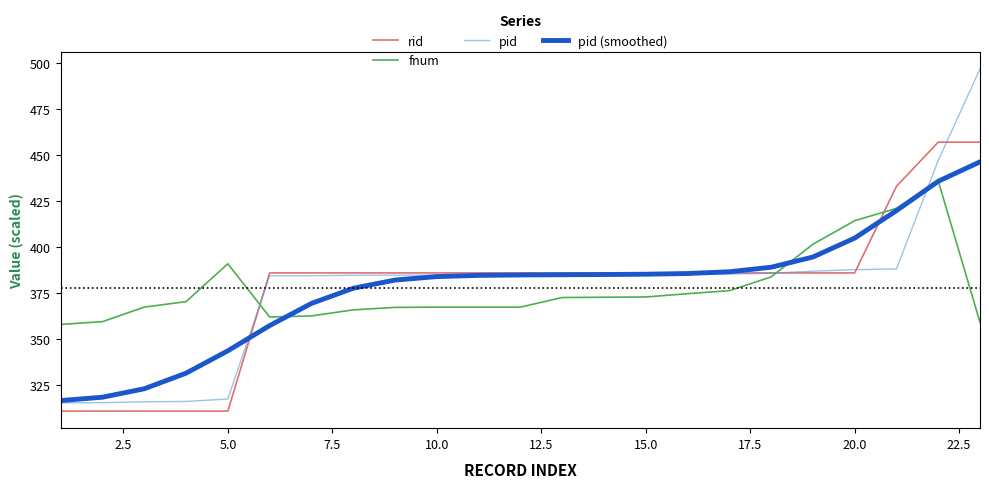

True or false: fnum and pid (smoothed) intersect in this chart.

True